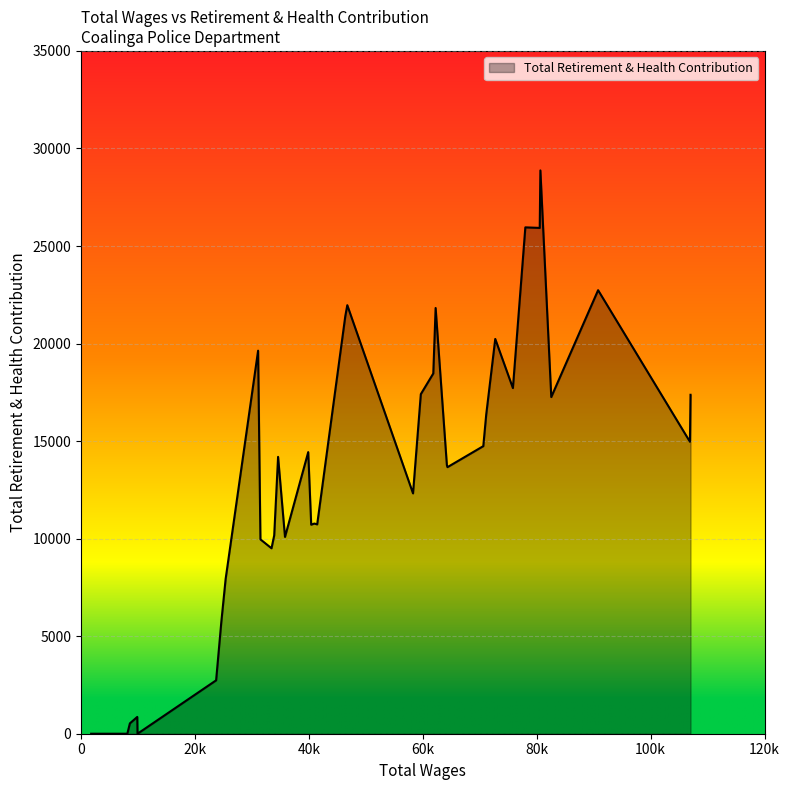

What is the difference between the maximum and minimum values?

28875.7